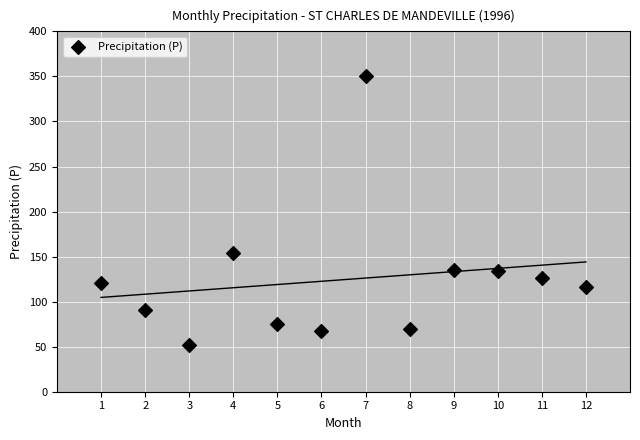

What Y value in the scatter plot is closest to 201?

154.2